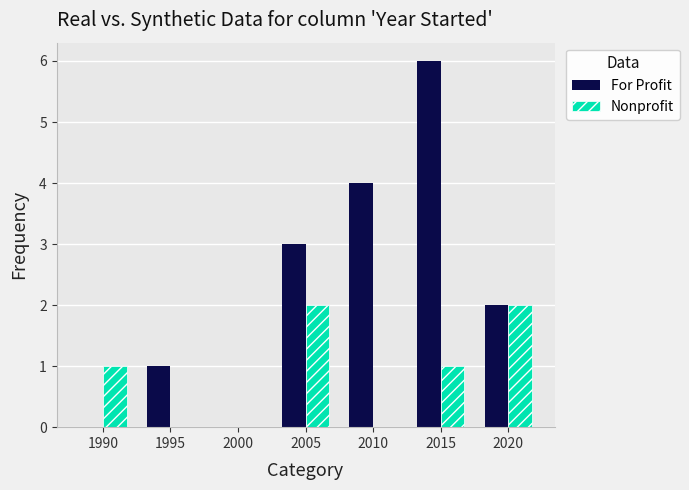

True or false: Nonprofit has a value of 0 at 2000.

True